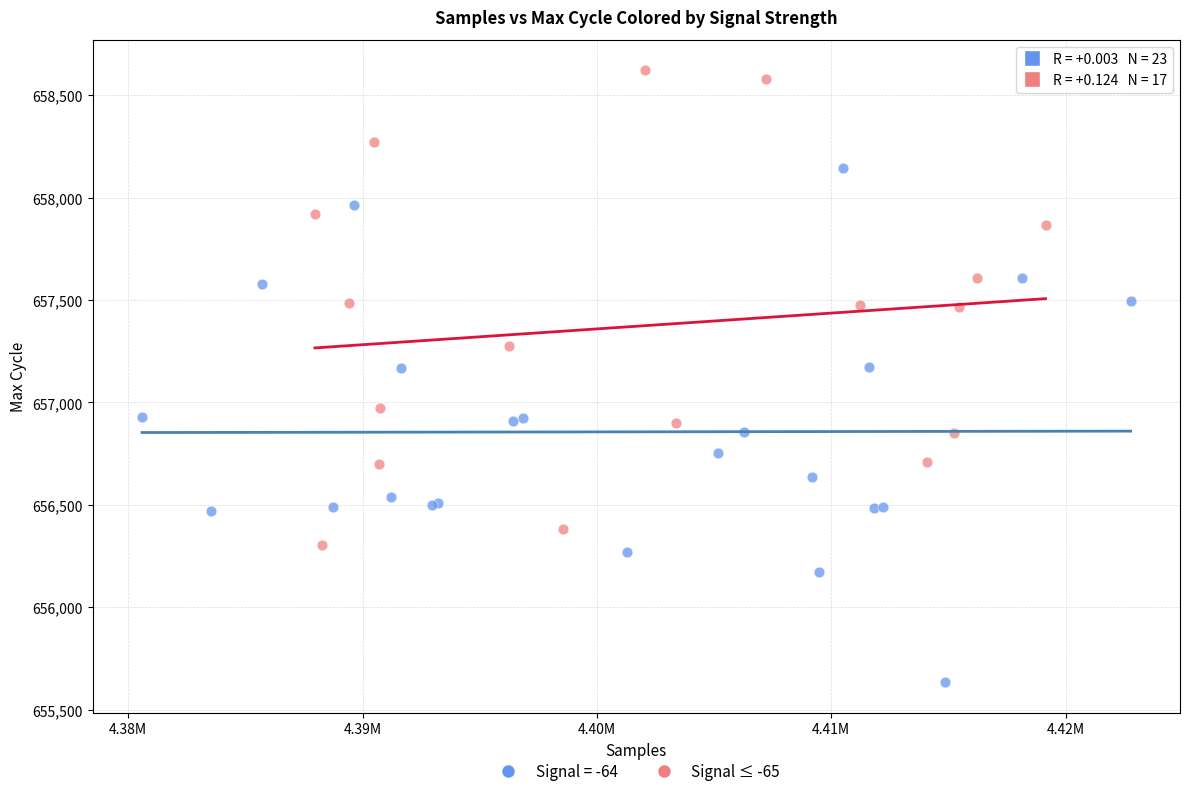

Which series has the widest spread of Y values?

Signal = -64